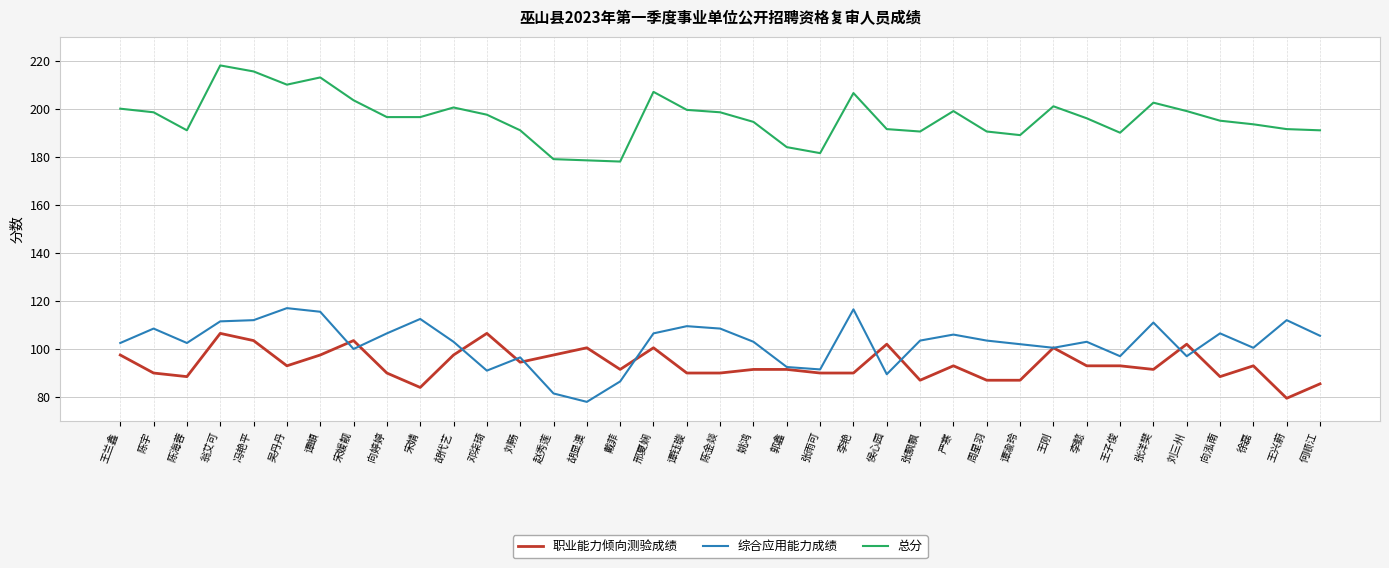

What is the difference between the highest and lowest values at 陈金燚?

108.5